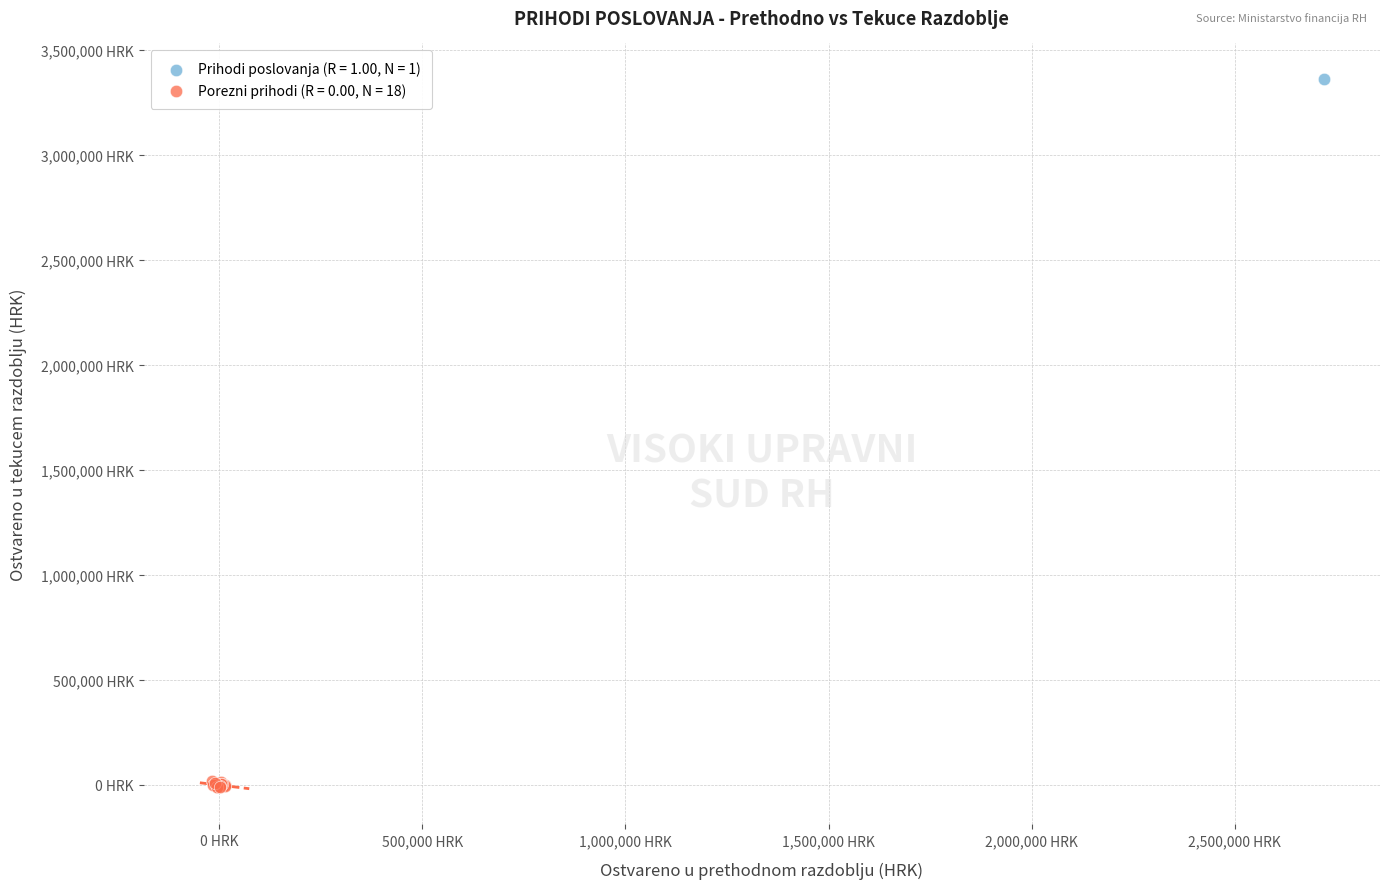

Which series reaches the minimum Y coordinate?

Porezni prihodi (R = 0.00, N = 18)